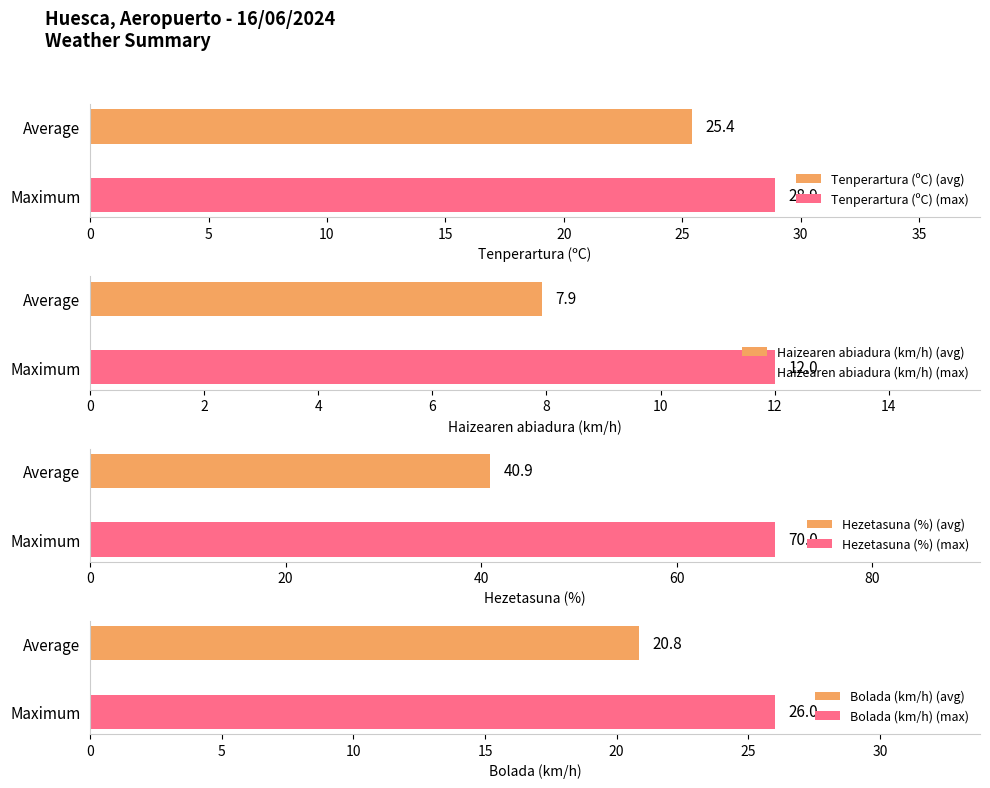

What is the highest value of the Tenperartura (ºC) (max) series?

28.9